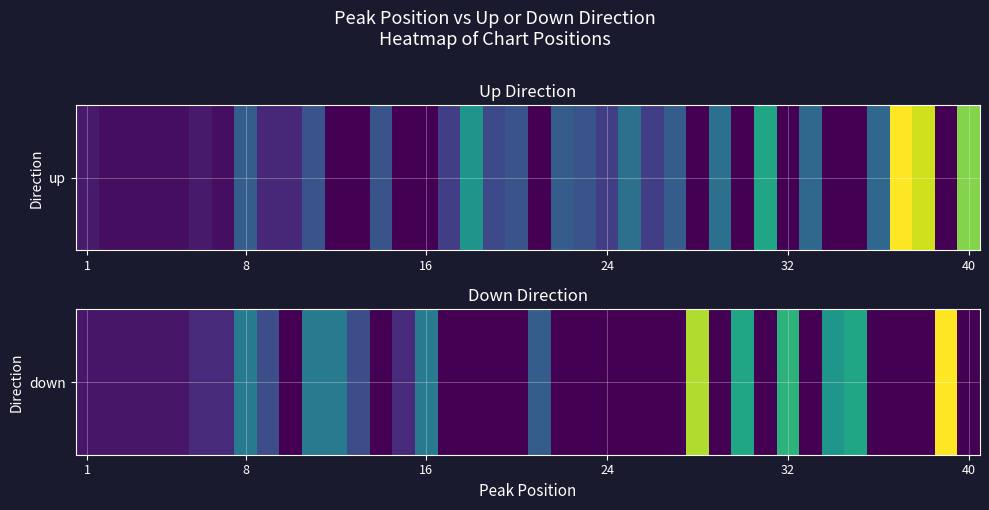

Count the number of categories in the chart.

40